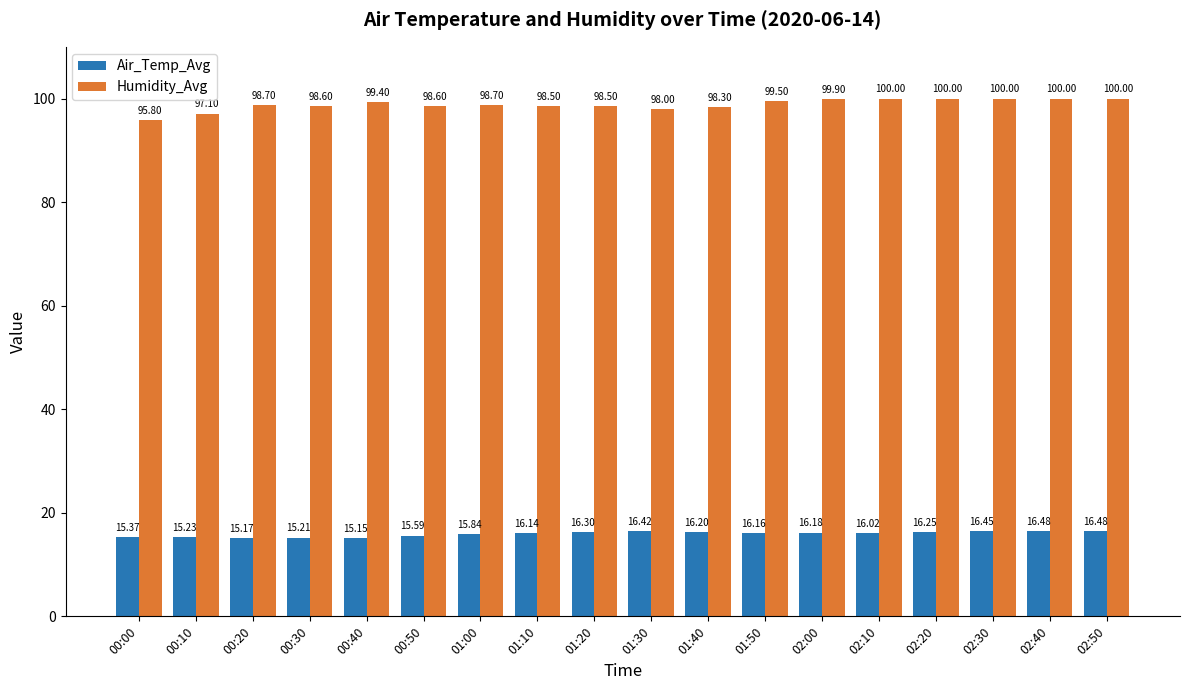

Is the value of Air_Temp_Avg at 00:00 greater than the value of Humidity_Avg at 00:20?

No